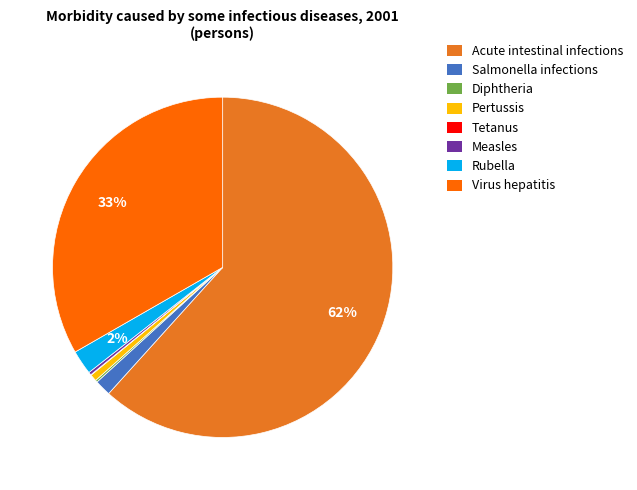

Is there a majority slice in this chart?

Yes